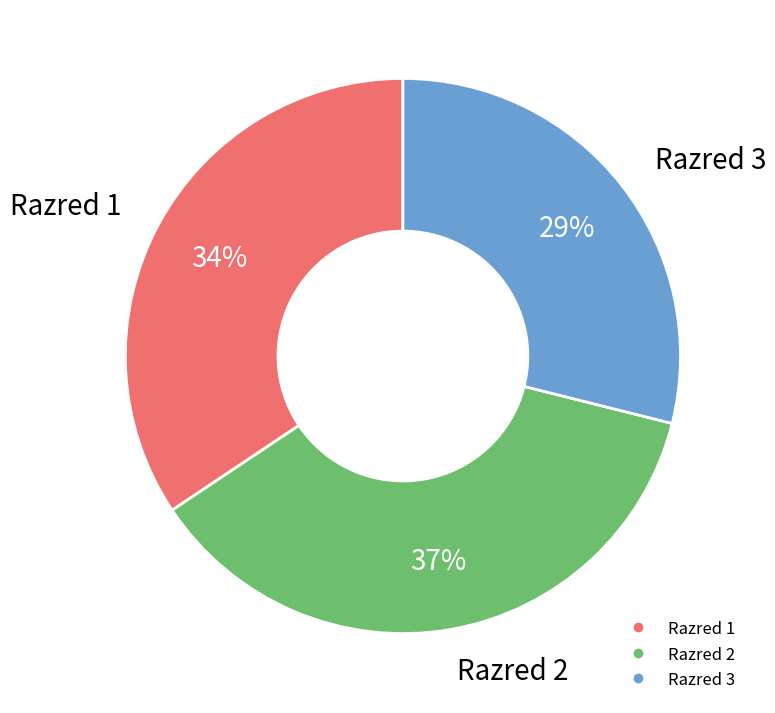

To the nearest percent, what is the average slice percentage?

33%